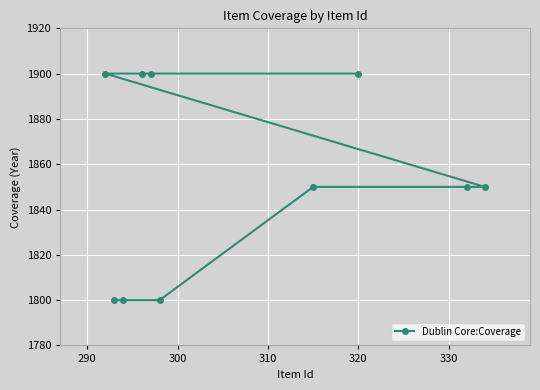

Reading right to left, what are all the values shown in this chart?

1850	1850	1900	1850	1800	1900	1900	1800	1800	1900